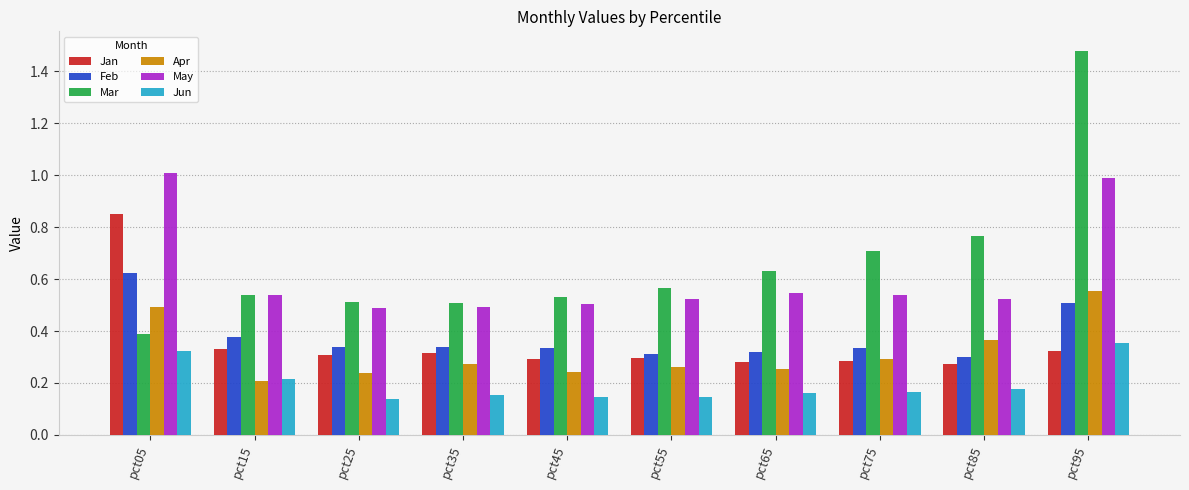

At which label does Jun reach its peak?

pct95